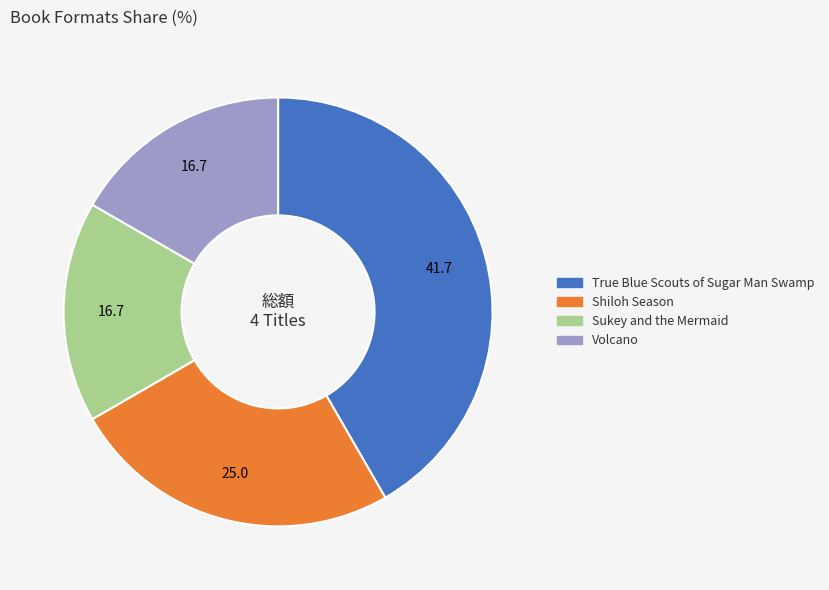

Which has a higher value, Volcano or True Blue Scouts of Sugar Man Swamp?

True Blue Scouts of Sugar Man Swamp